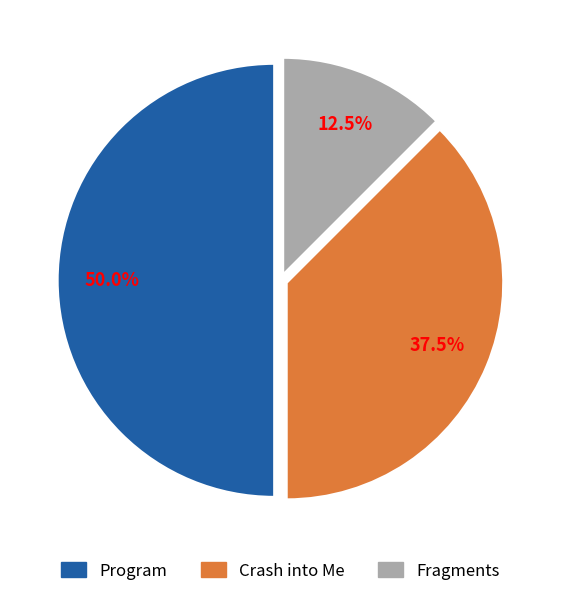

What percentage is the Program slice, to the nearest percent?

50%